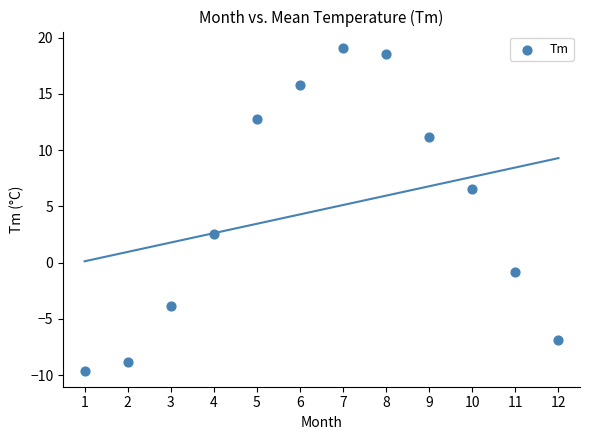

What Y value in the scatter plot is closest to 4?

2.5